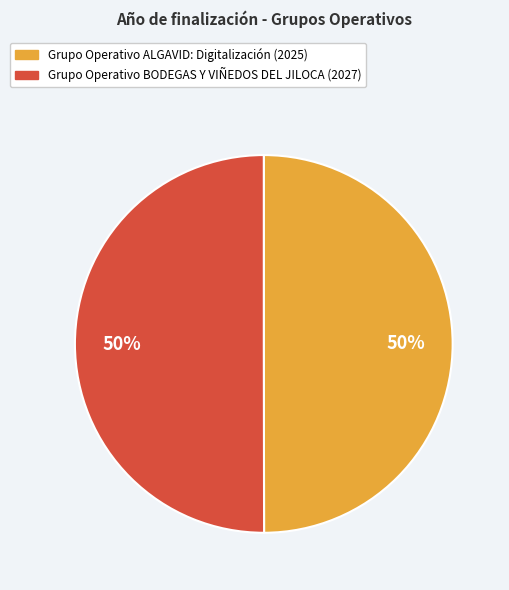

What is the ratio of the value at Grupo Operativo BODEGAS Y VIÑEDOS DEL JILOCA (2027) to the value at Grupo Operativo ALGAVID: Digitalización (2025)?

1.0